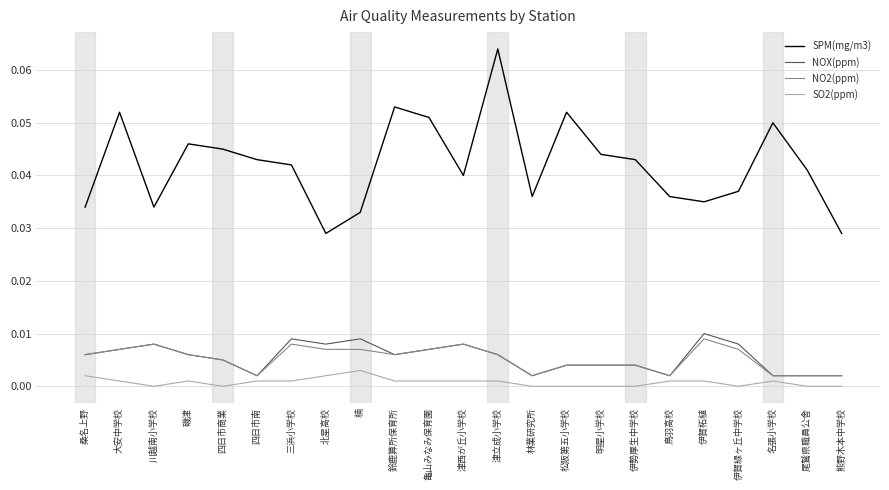

Which series has the largest total across all categories?

SPM(mg/m3)